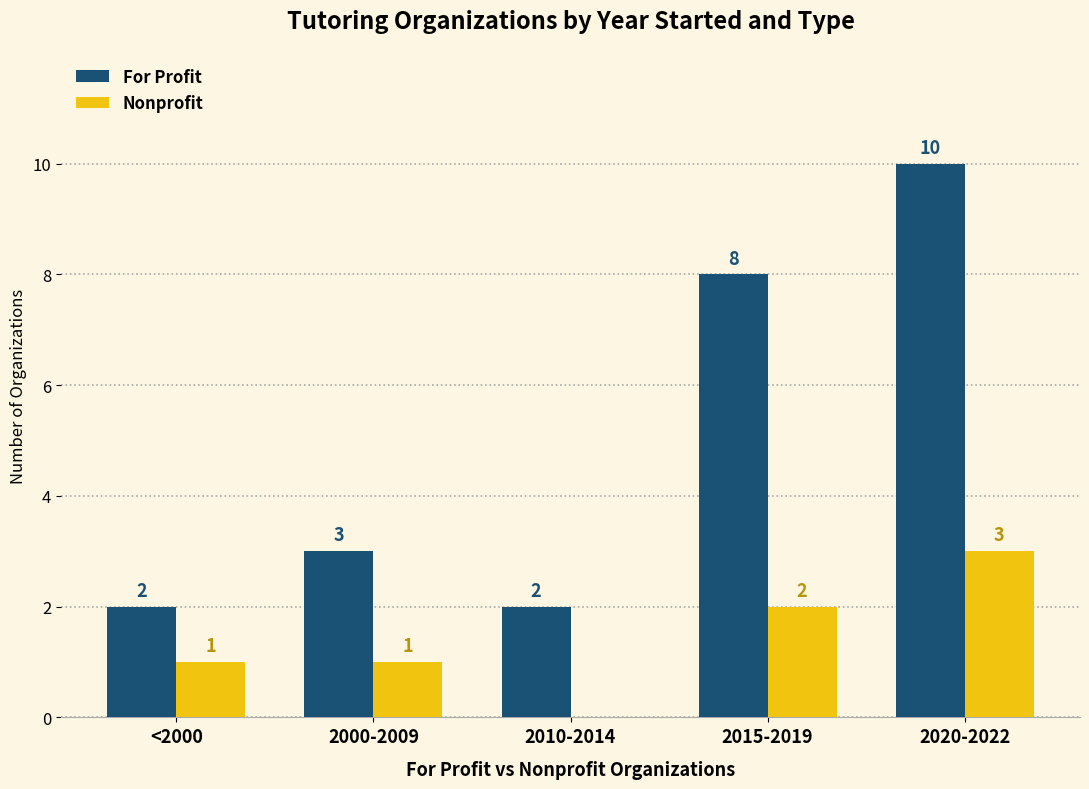

At which category is the sum across all series the highest?

2020-2022